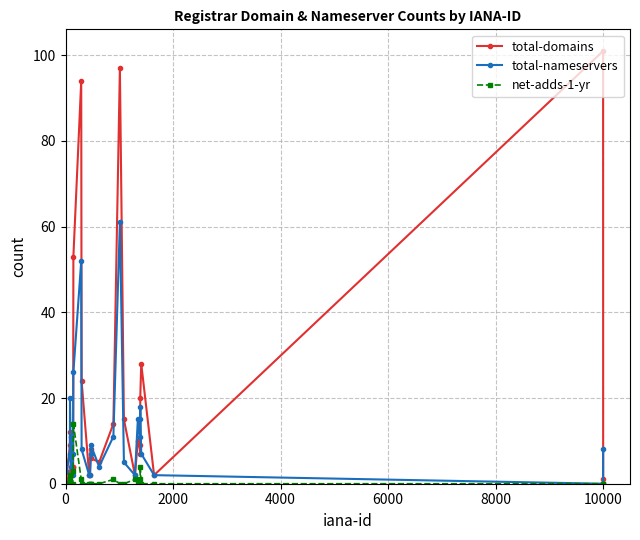

What is the value of the total-nameservers point at the 21st from the left?

11